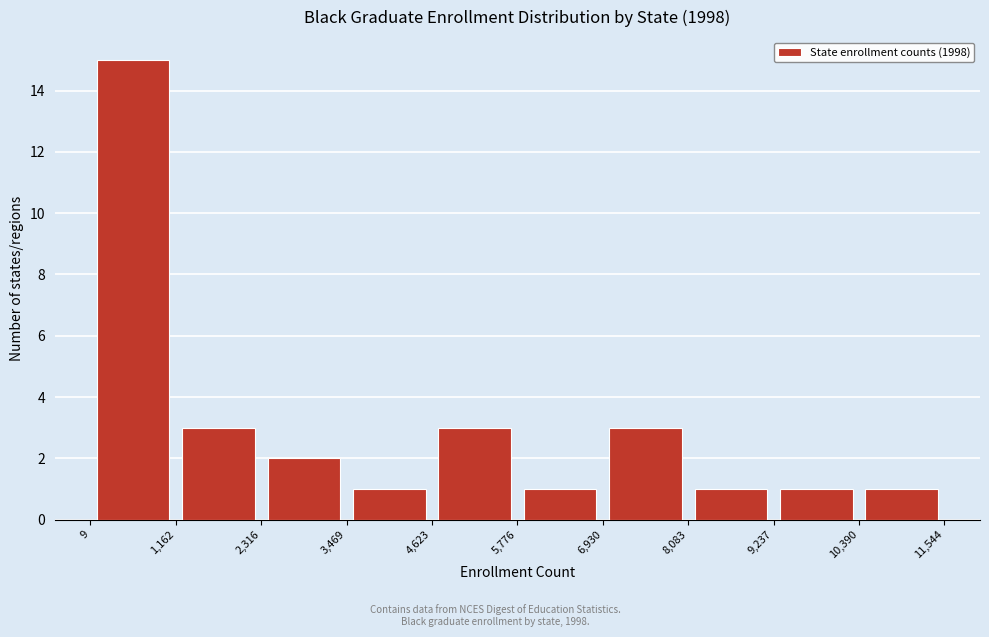

Reading left to right, transcribe this chart: for each bar, give the range it covers on the x-axis and its height. The values are not printed on the chart, so give them approximately, as read against the axis.

9 to 1,162: 15
1,162 to 2,316: 3
2,316 to 3,469: 2
3,469 to 4,623: 1
4,623 to 5,776: 3
5,776 to 6,930: 1
6,930 to 8,083: 3
8,083 to 9,237: 1
9,237 to 10,390: 1
10,390 to 11,544: 1